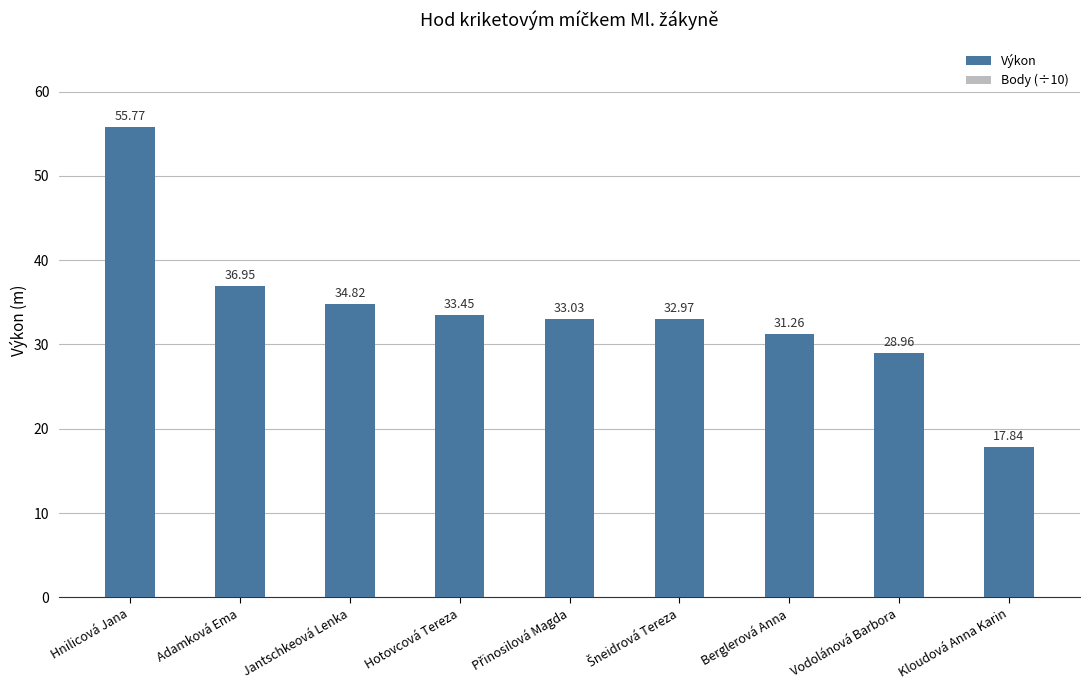

What is the sum of all Výkon values?

305.1